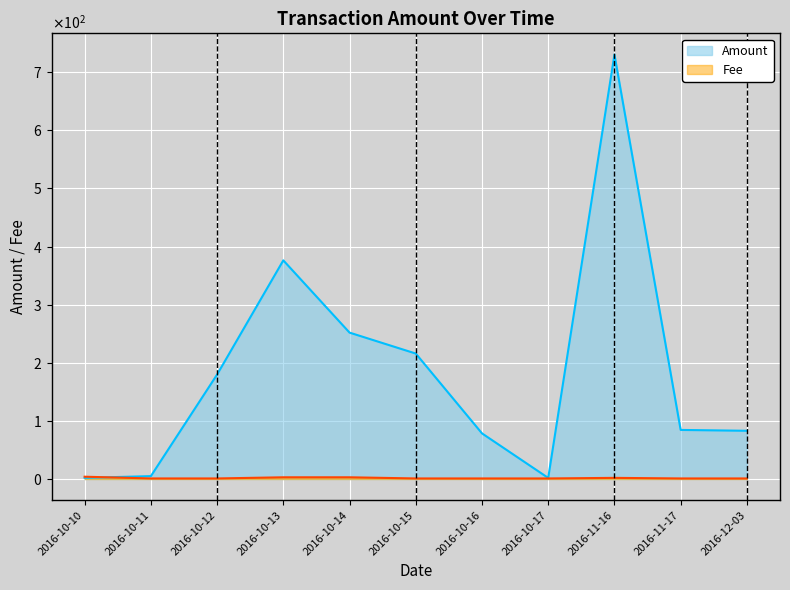

What is the maximum value for Amount?

730.2